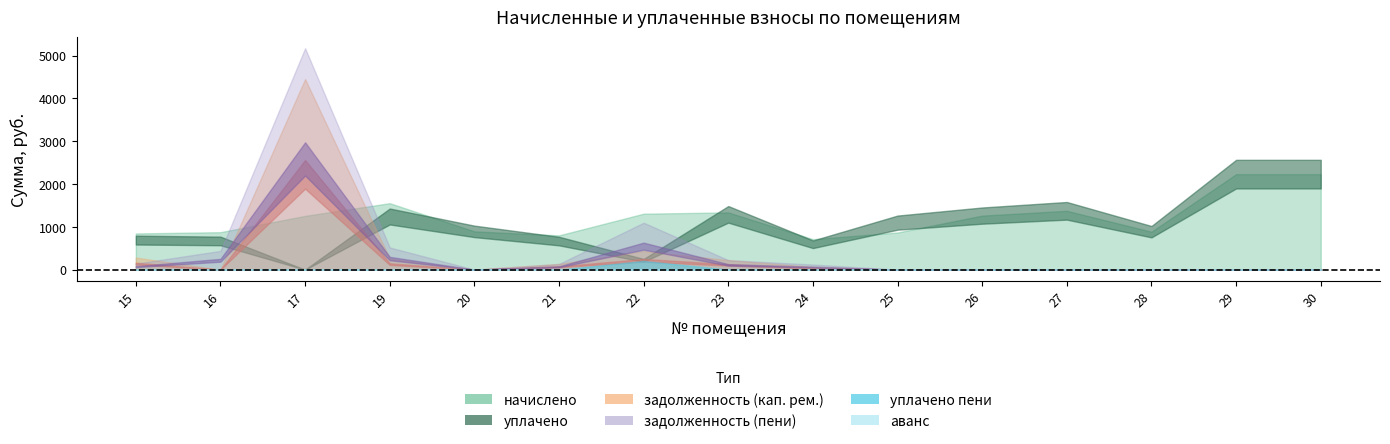

The задолженность (кап. рем.) series shows 6496.8 at 17. True or false?

False